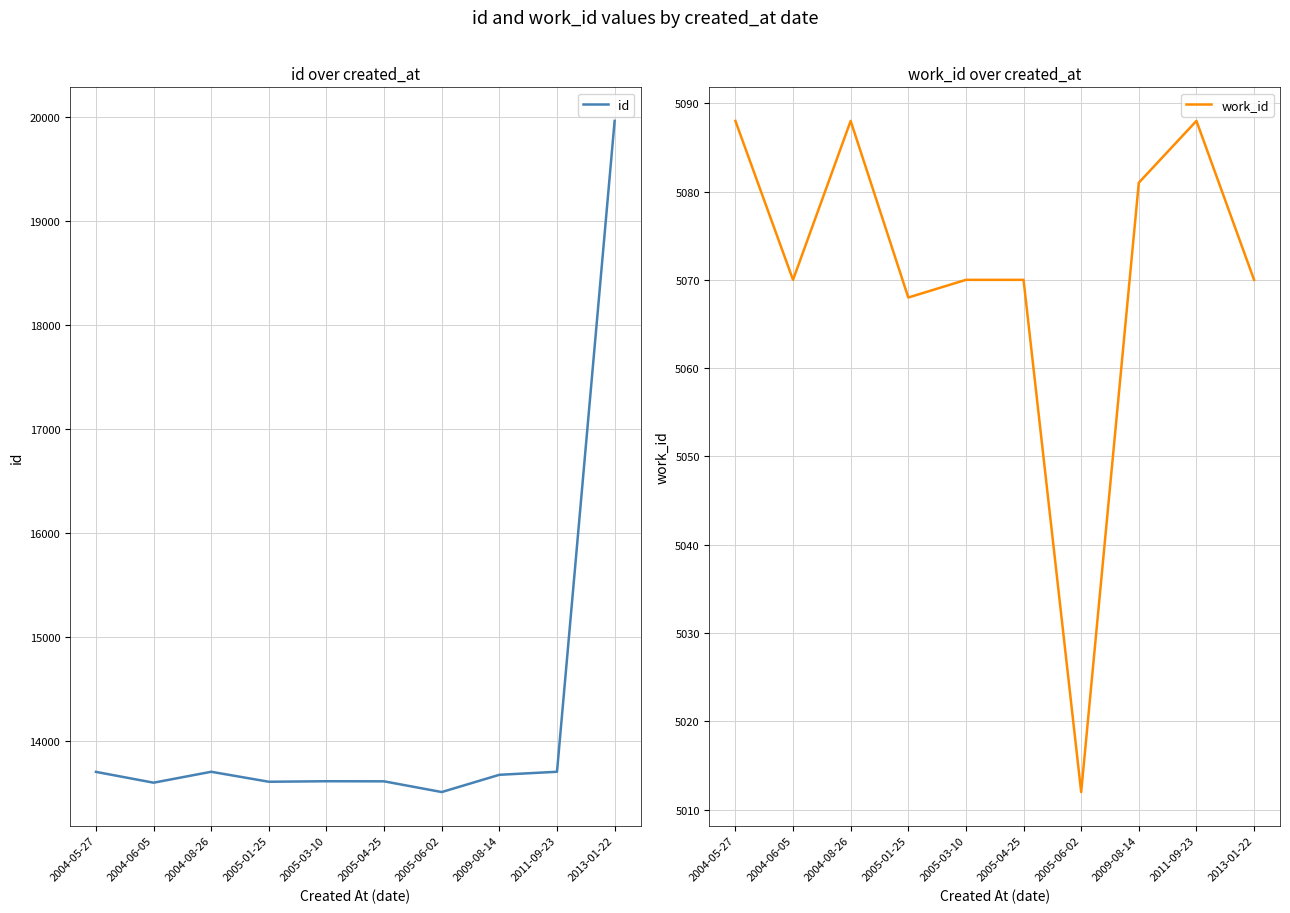

At which label does work_id first exceed 5070?

2004-05-27